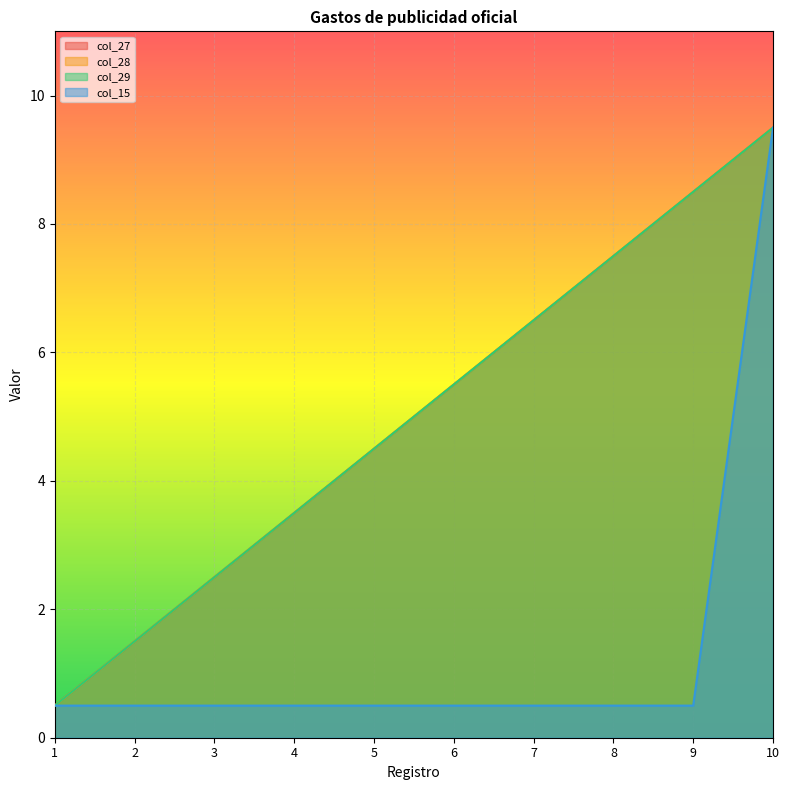

Reading left to right, what are all the values shown in this chart?

col_27: 0.5	1.5	2.5	3.5	4.5	5.5	6.5	7.5	8.5	9.5
col_28: 0.5	1.5	2.5	3.5	4.5	5.5	6.5	7.5	8.5	9.5
col_29: 0.5	1.5	2.5	3.5	4.5	5.5	6.5	7.5	8.5	9.5
col_15: 0.5	0.5	0.5	0.5	0.5	0.5	0.5	0.5	0.5	9.5